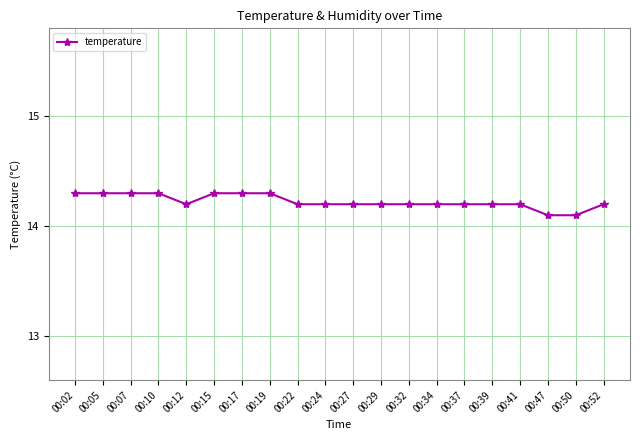

What is the smallest value displayed?

14.1